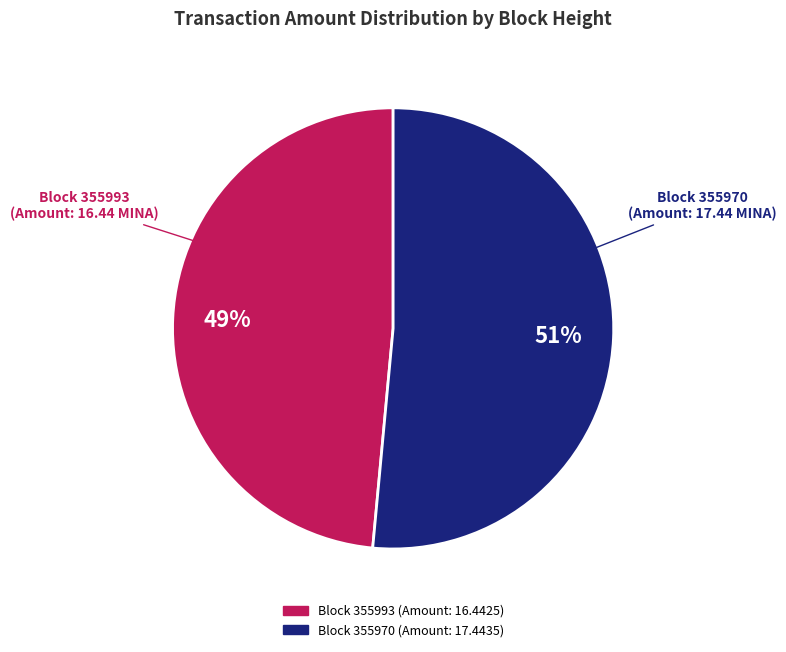

Is there any slice that represents more than half of the pie?

Yes